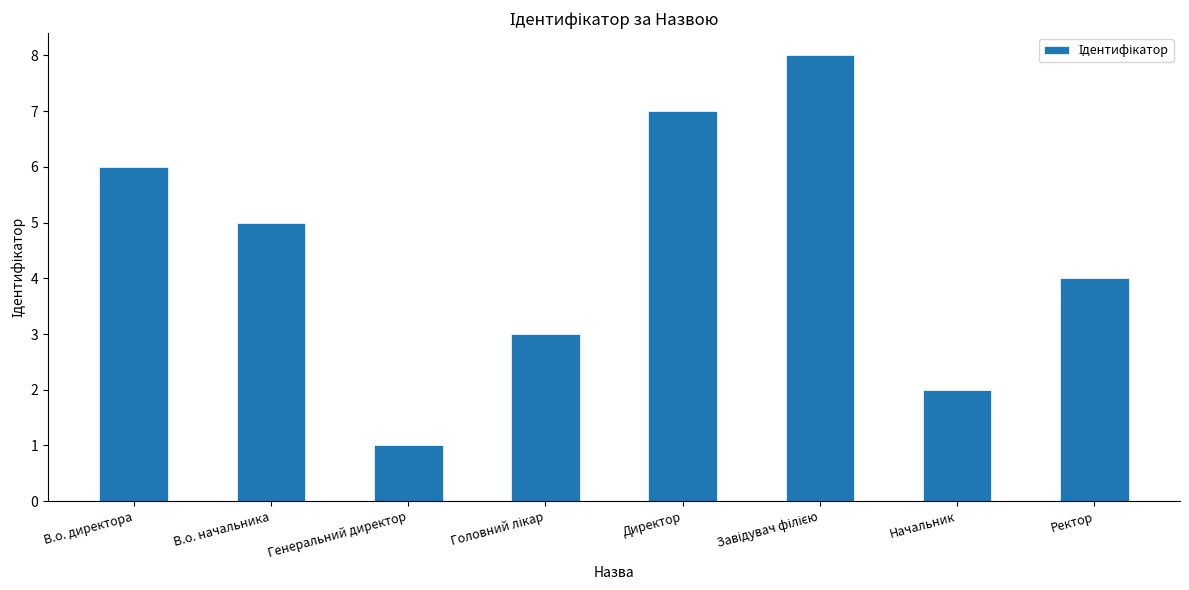

How many categories are shown in the chart?

8